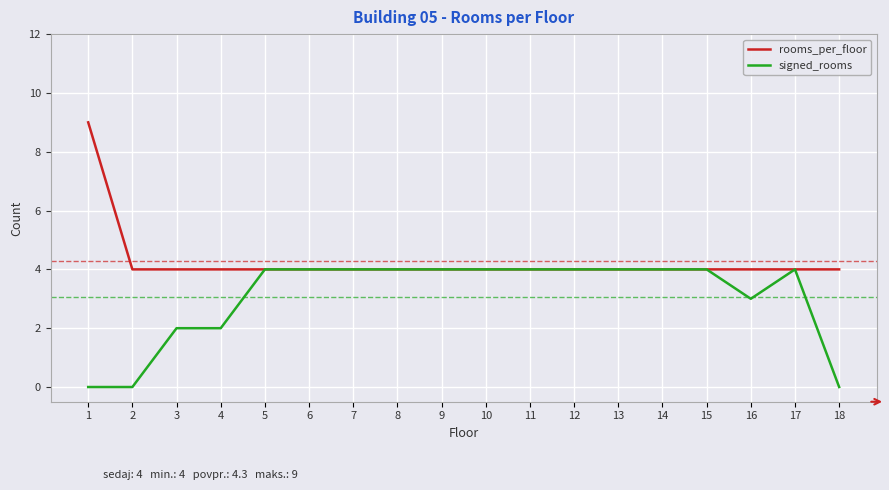

Which series has the widest spread of values?

rooms_per_floor